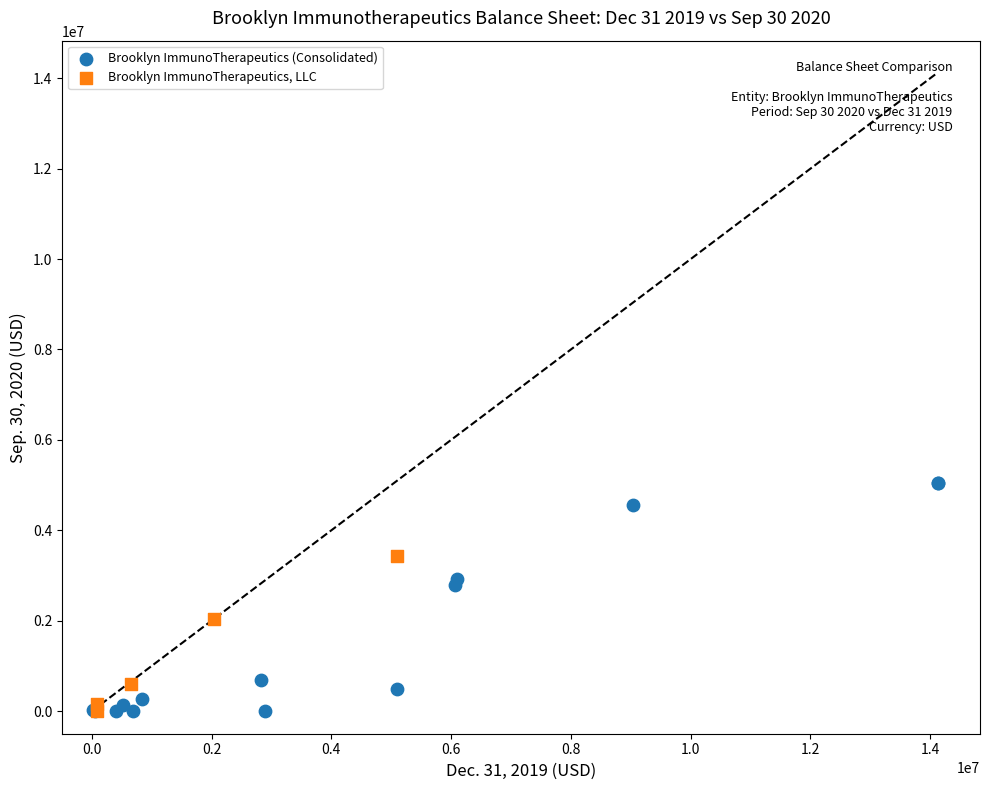

Which series has the widest spread of Y values?

Brooklyn ImmunoTherapeutics (Consolidated)